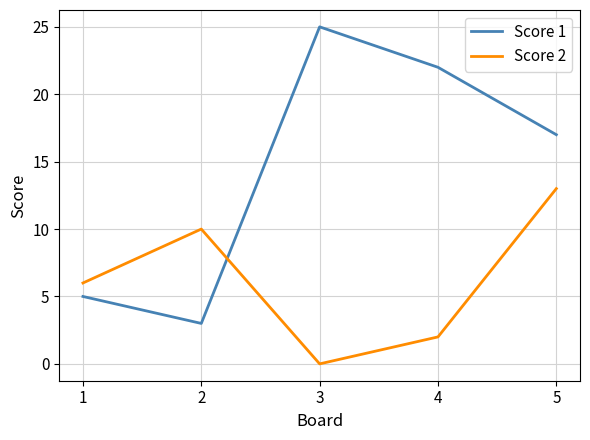

Which series has the widest spread of values?

Score 1